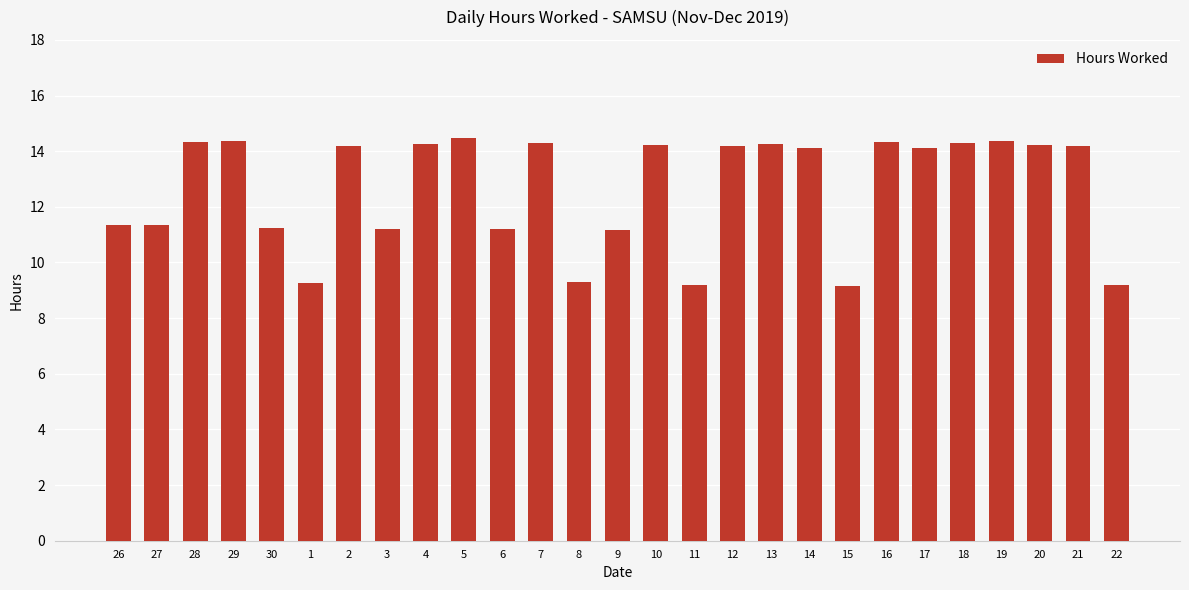

What is the maximum value shown in the chart?

14.5